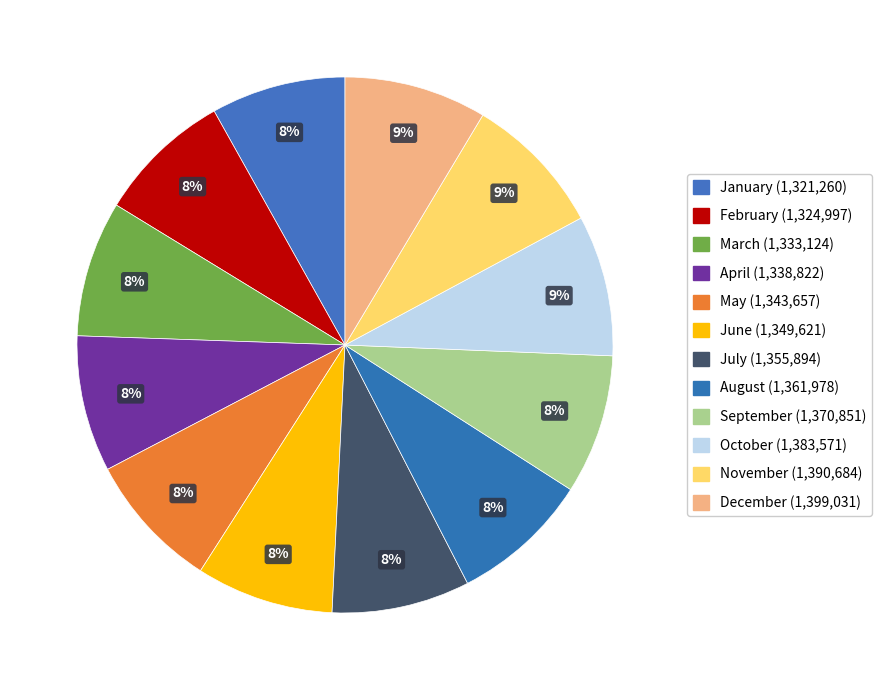

To the nearest percent, what percentage of the pie is August?

8%